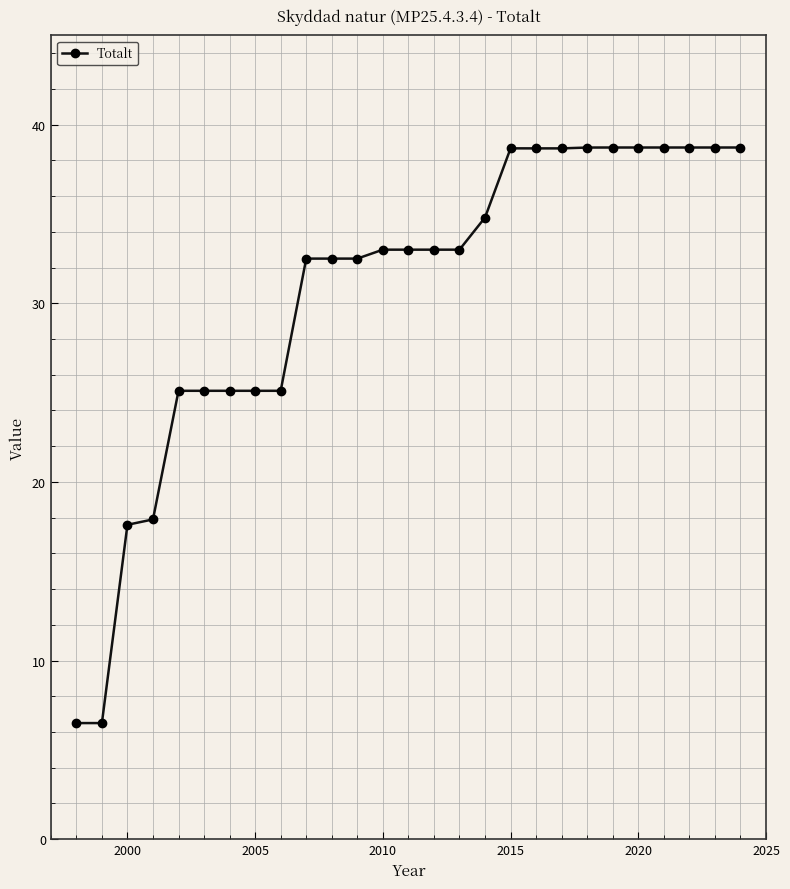

What is the difference between the maximum and second lowest values?

32.2